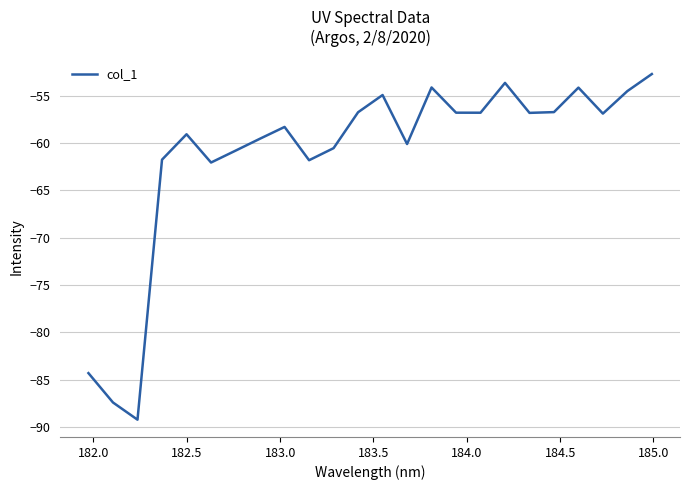

What is the minimum value shown in the chart?

-89.2